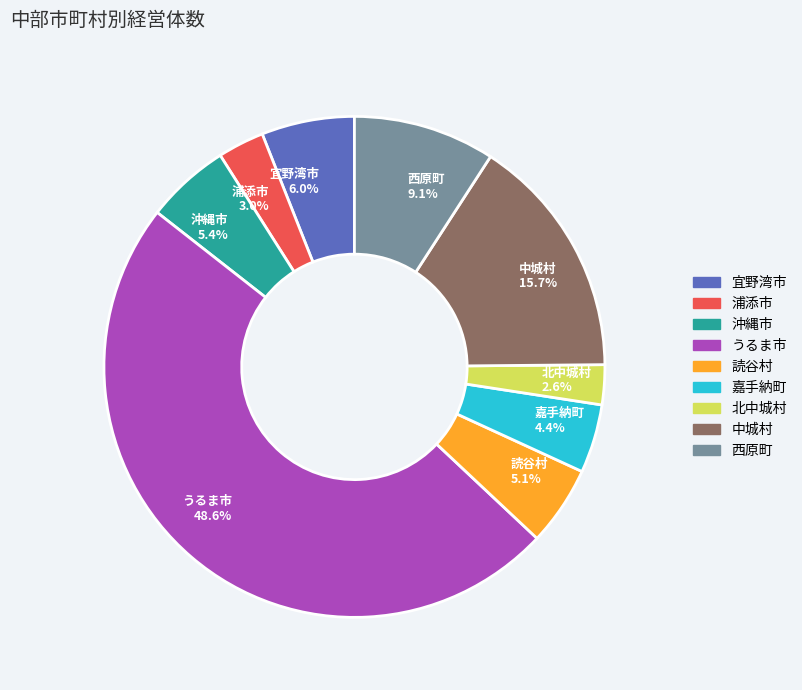

Is there any slice that represents more than half of the pie?

No